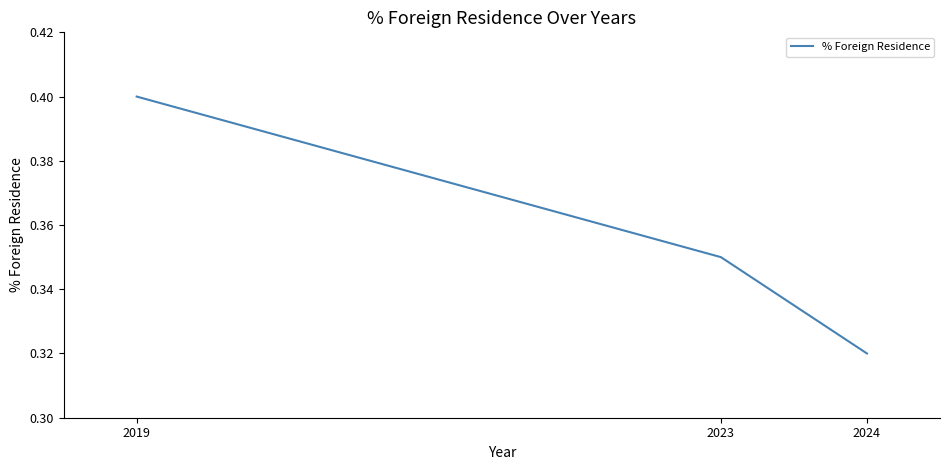

What is the sum of the values at 2019 and 2023?

0.8